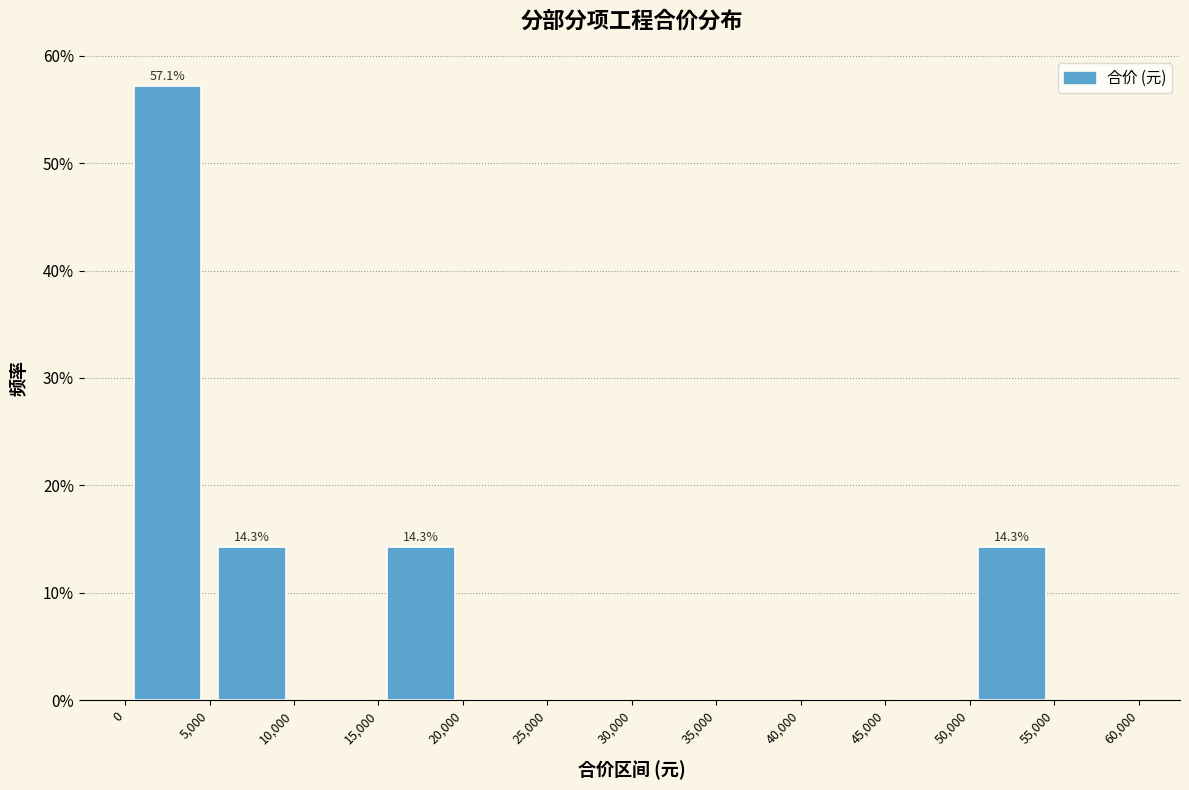

Over which range of the x-axis is the bar tallest?

0 to 5,000